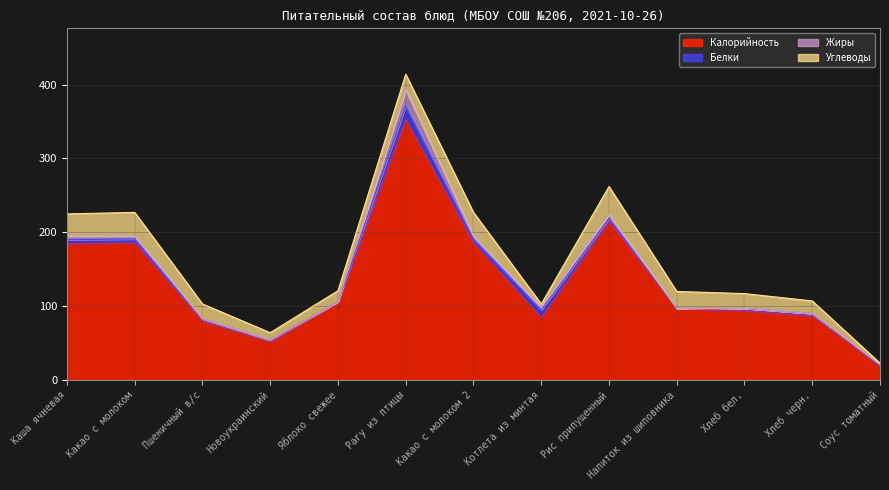

Reading right to left, what are all the values shown in this chart?

Калорийность: 20.0	87.0	94.0	97.0	215.0	85.0	186.0	353.0	106.0	52.0	80.0	186.0	185.0
Белки: 0.0	3.0	3.0	0.0	4.0	10.0	5.0	18.0	0.0	2.0	3.0	5.0	5.0
Жиры: 1.0	0.2	0.1	0.0	5.0	3.0	4.0	22.0	0.0	0.2	0.1	4.0	5.0
Углеводы: 2.0	17.0	20.0	23.0	38.0	5.0	32.0	21.0	15.0	10.0	20.0	32.0	30.0